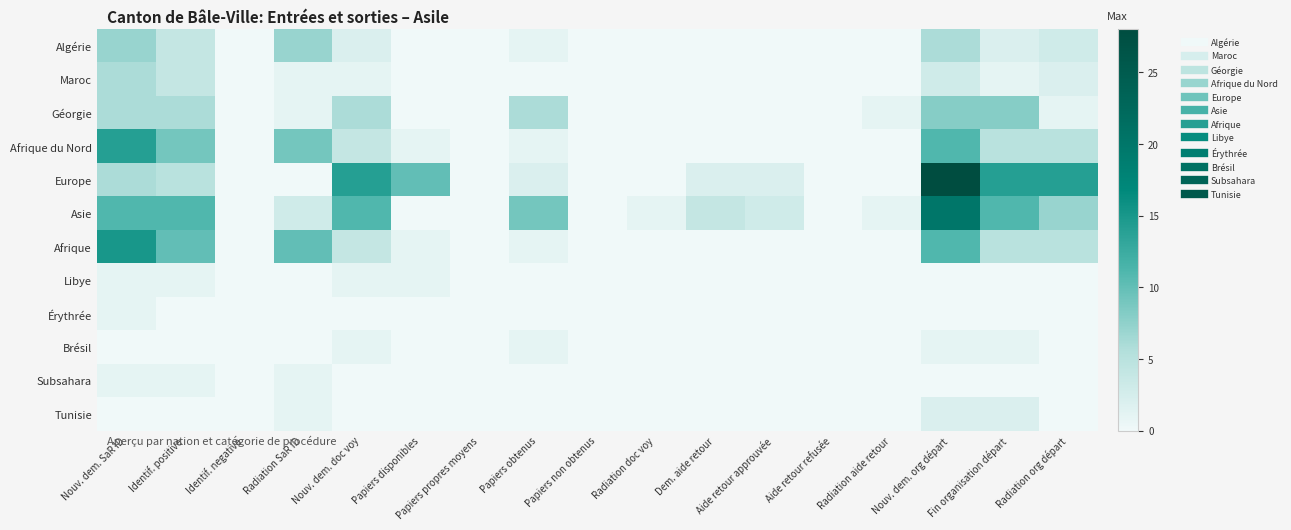

Reading left to right, list all the values displayed in this chart.

Algérie: Nouv. dem. SaR ID=7	Identif. positive=4	Identif. negative=0	Radiation SaR ID=7	Nouv. dem. doc voy=2	Papiers disponibles=0	Papiers propres moyens=0	Papiers obtenus=1	Papiers non obtenus=0	Radiation doc voy=0	Dem. aide retour=0	Aide retour approuvée=0	Aide retour refusée=0	Radiation aide retour=0	Nouv. dem. org départ=6	Fin organisation départ=2	Radiation org départ=3
Maroc: Nouv. dem. SaR ID=6	Identif. positive=4	Identif. negative=0	Radiation SaR ID=1	Nouv. dem. doc voy=1	Papiers disponibles=0	Papiers propres moyens=0	Papiers obtenus=0	Papiers non obtenus=0	Radiation doc voy=0	Dem. aide retour=0	Aide retour approuvée=0	Aide retour refusée=0	Radiation aide retour=0	Nouv. dem. org départ=3	Fin organisation départ=1	Radiation org départ=2
Géorgie: Nouv. dem. SaR ID=6	Identif. positive=6	Identif. negative=0	Radiation SaR ID=1	Nouv. dem. doc voy=6	Papiers disponibles=0	Papiers propres moyens=0	Papiers obtenus=6	Papiers non obtenus=0	Radiation doc voy=0	Dem. aide retour=0	Aide retour approuvée=0	Aide retour refusée=0	Radiation aide retour=1	Nouv. dem. org départ=8	Fin organisation départ=8	Radiation org départ=1
Afrique du Nord: Nouv. dem. SaR ID=14	Identif. positive=9	Identif. negative=0	Radiation SaR ID=9	Nouv. dem. doc voy=4	Papiers disponibles=1	Papiers propres moyens=0	Papiers obtenus=1	Papiers non obtenus=0	Radiation doc voy=0	Dem. aide retour=0	Aide retour approuvée=0	Aide retour refusée=0	Radiation aide retour=0	Nouv. dem. org départ=11	Fin organisation départ=5	Radiation org départ=5
Europe: Nouv. dem. SaR ID=6	Identif. positive=5	Identif. negative=0	Radiation SaR ID=0	Nouv. dem. doc voy=14	Papiers disponibles=10	Papiers propres moyens=0	Papiers obtenus=2	Papiers non obtenus=0	Radiation doc voy=0	Dem. aide retour=2	Aide retour approuvée=2	Aide retour refusée=0	Radiation aide retour=0	Nouv. dem. org départ=28	Fin organisation départ=14	Radiation org départ=14
Asie: Nouv. dem. SaR ID=11	Identif. positive=11	Identif. negative=0	Radiation SaR ID=3	Nouv. dem. doc voy=11	Papiers disponibles=0	Papiers propres moyens=0	Papiers obtenus=9	Papiers non obtenus=0	Radiation doc voy=1	Dem. aide retour=4	Aide retour approuvée=3	Aide retour refusée=0	Radiation aide retour=1	Nouv. dem. org départ=20	Fin organisation départ=11	Radiation org départ=7
Afrique: Nouv. dem. SaR ID=15	Identif. positive=10	Identif. negative=0	Radiation SaR ID=10	Nouv. dem. doc voy=4	Papiers disponibles=1	Papiers propres moyens=0	Papiers obtenus=1	Papiers non obtenus=0	Radiation doc voy=0	Dem. aide retour=0	Aide retour approuvée=0	Aide retour refusée=0	Radiation aide retour=0	Nouv. dem. org départ=11	Fin organisation départ=5	Radiation org départ=5
Libye: Nouv. dem. SaR ID=1	Identif. positive=1	Identif. negative=0	Radiation SaR ID=0	Nouv. dem. doc voy=1	Papiers disponibles=1	Papiers propres moyens=0	Papiers obtenus=0	Papiers non obtenus=0	Radiation doc voy=0	Dem. aide retour=0	Aide retour approuvée=0	Aide retour refusée=0	Radiation aide retour=0	Nouv. dem. org départ=0	Fin organisation départ=0	Radiation org départ=0
Érythrée: Nouv. dem. SaR ID=1	Identif. positive=0	Identif. negative=0	Radiation SaR ID=0	Nouv. dem. doc voy=0	Papiers disponibles=0	Papiers propres moyens=0	Papiers obtenus=0	Papiers non obtenus=0	Radiation doc voy=0	Dem. aide retour=0	Aide retour approuvée=0	Aide retour refusée=0	Radiation aide retour=0	Nouv. dem. org départ=0	Fin organisation départ=0	Radiation org départ=0
Brésil: Nouv. dem. SaR ID=0	Identif. positive=0	Identif. negative=0	Radiation SaR ID=0	Nouv. dem. doc voy=1	Papiers disponibles=0	Papiers propres moyens=0	Papiers obtenus=1	Papiers non obtenus=0	Radiation doc voy=0	Dem. aide retour=0	Aide retour approuvée=0	Aide retour refusée=0	Radiation aide retour=0	Nouv. dem. org départ=1	Fin organisation départ=1	Radiation org départ=0
Subsahara: Nouv. dem. SaR ID=1	Identif. positive=1	Identif. negative=0	Radiation SaR ID=1	Nouv. dem. doc voy=0	Papiers disponibles=0	Papiers propres moyens=0	Papiers obtenus=0	Papiers non obtenus=0	Radiation doc voy=0	Dem. aide retour=0	Aide retour approuvée=0	Aide retour refusée=0	Radiation aide retour=0	Nouv. dem. org départ=0	Fin organisation départ=0	Radiation org départ=0
Tunisie: Nouv. dem. SaR ID=0	Identif. positive=0	Identif. negative=0	Radiation SaR ID=1	Nouv. dem. doc voy=0	Papiers disponibles=0	Papiers propres moyens=0	Papiers obtenus=0	Papiers non obtenus=0	Radiation doc voy=0	Dem. aide retour=0	Aide retour approuvée=0	Aide retour refusée=0	Radiation aide retour=0	Nouv. dem. org départ=2	Fin organisation départ=2	Radiation org départ=0